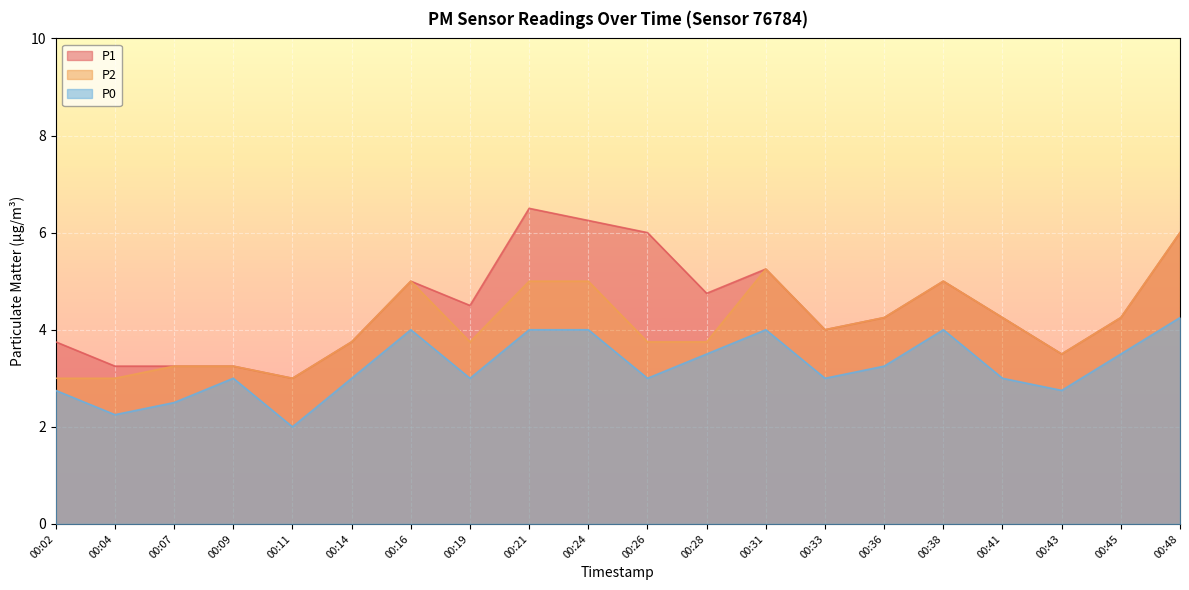

What is the approximate value of P0 at 00:36?

3.2